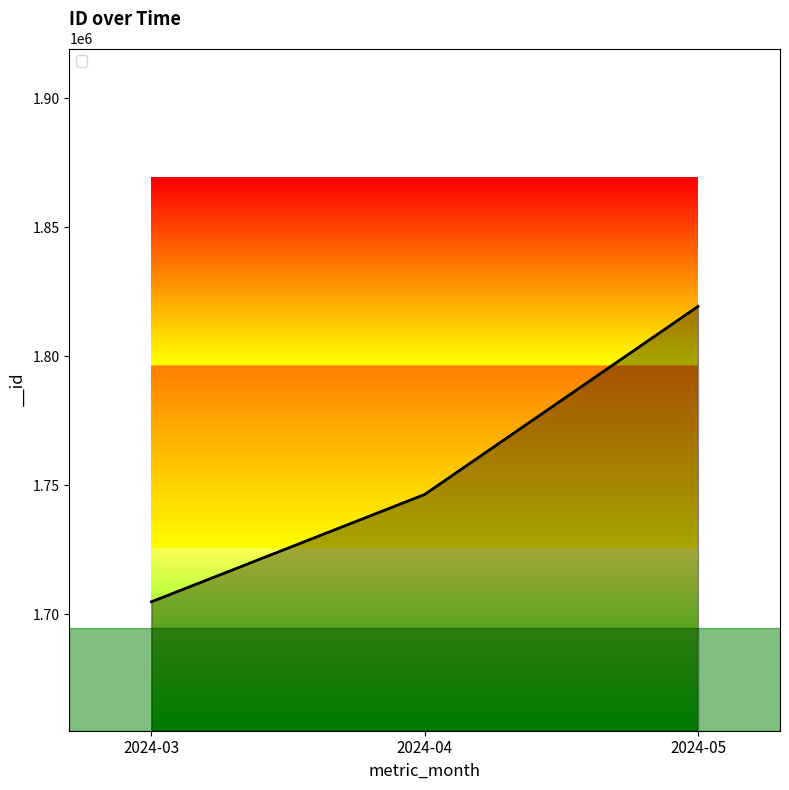

Reading right to left, what are all the values shown in this chart?

1819355	1746439	1704820